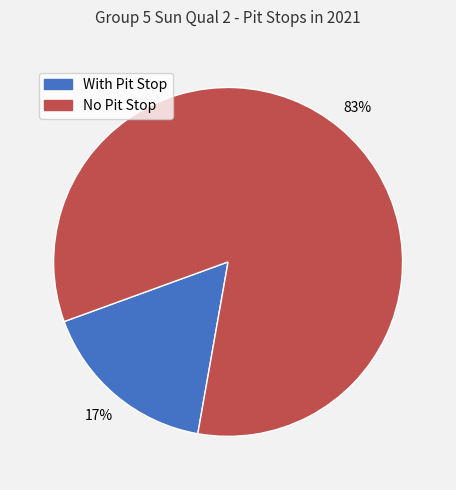

To the nearest percent, what is the average slice percentage?

50%